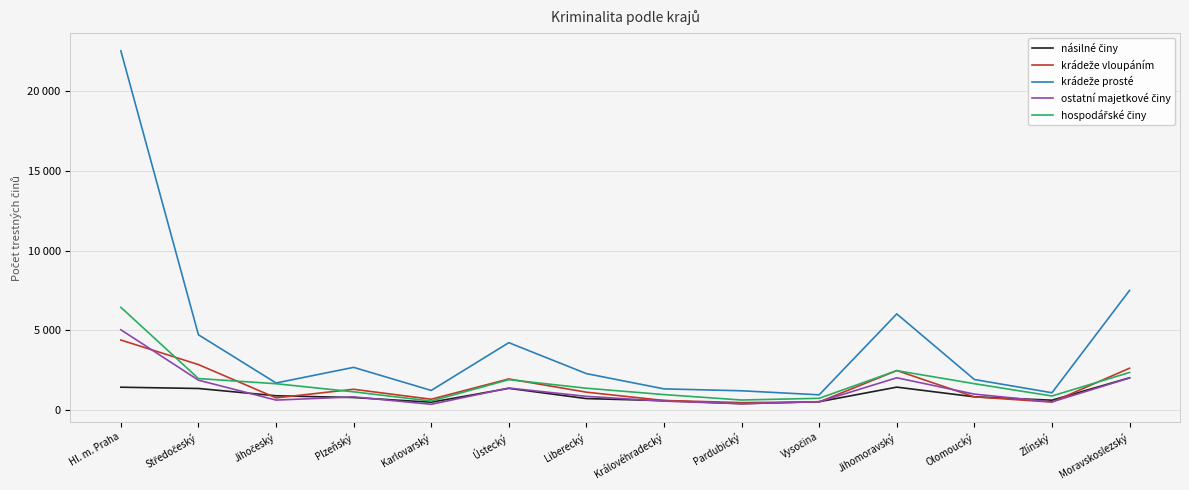

True or false: krádeže vloupáním and násilné činy intersect in this chart.

True